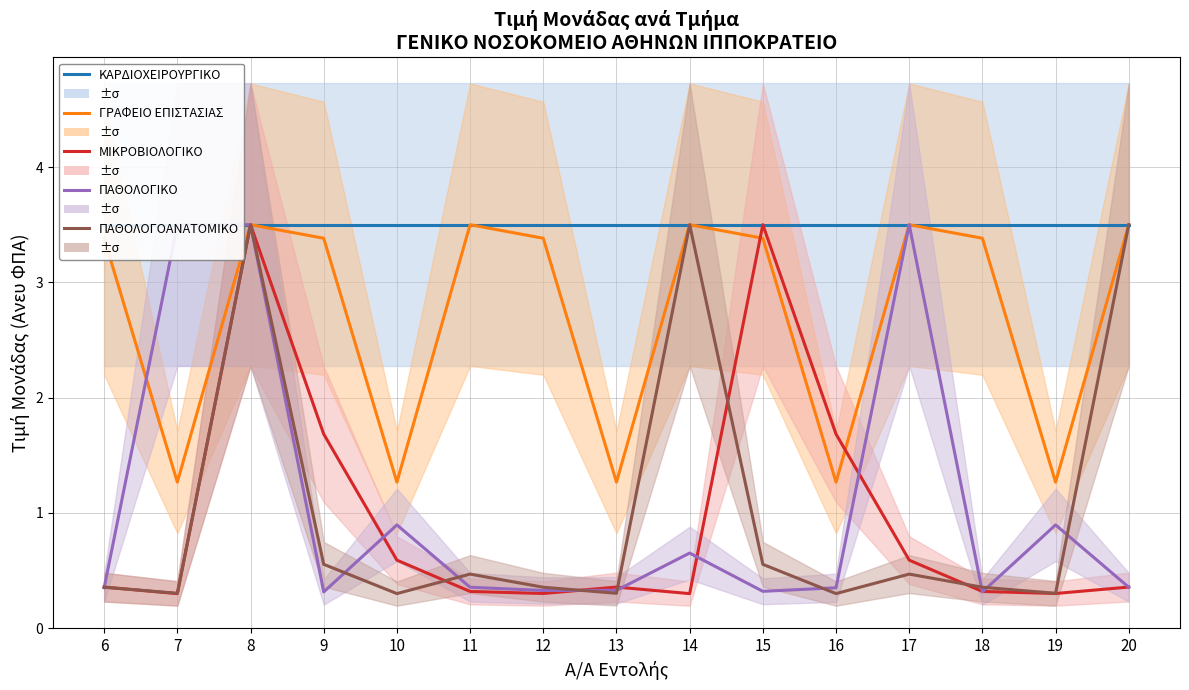

What is the total value across all series at 8?

17.5